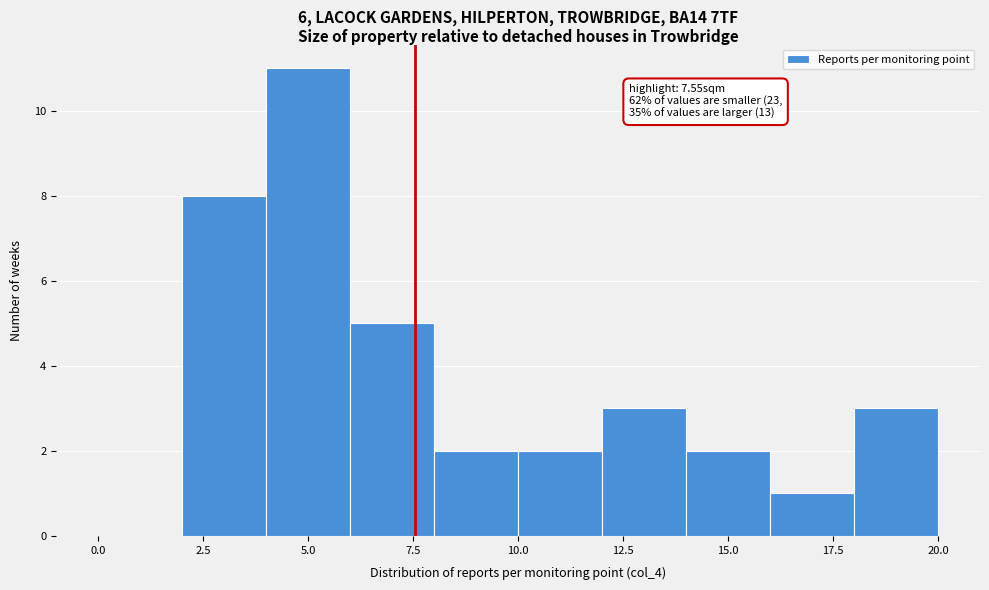

Over which range of the x-axis is the bar tallest?

4 to 6